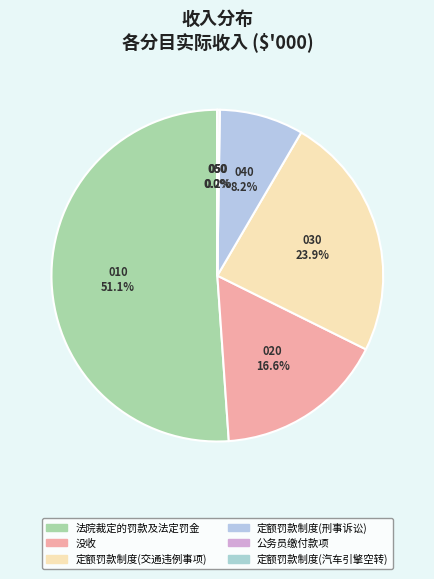

Rank the categories by value from highest to lowest.

法院裁定的罚款及法定罚金, 定额罚款制度(交通违例事项), 没收, 定额罚款制度(刑事诉讼), 公务员缴付款项, 定额罚款制度(汽车引擎空转)